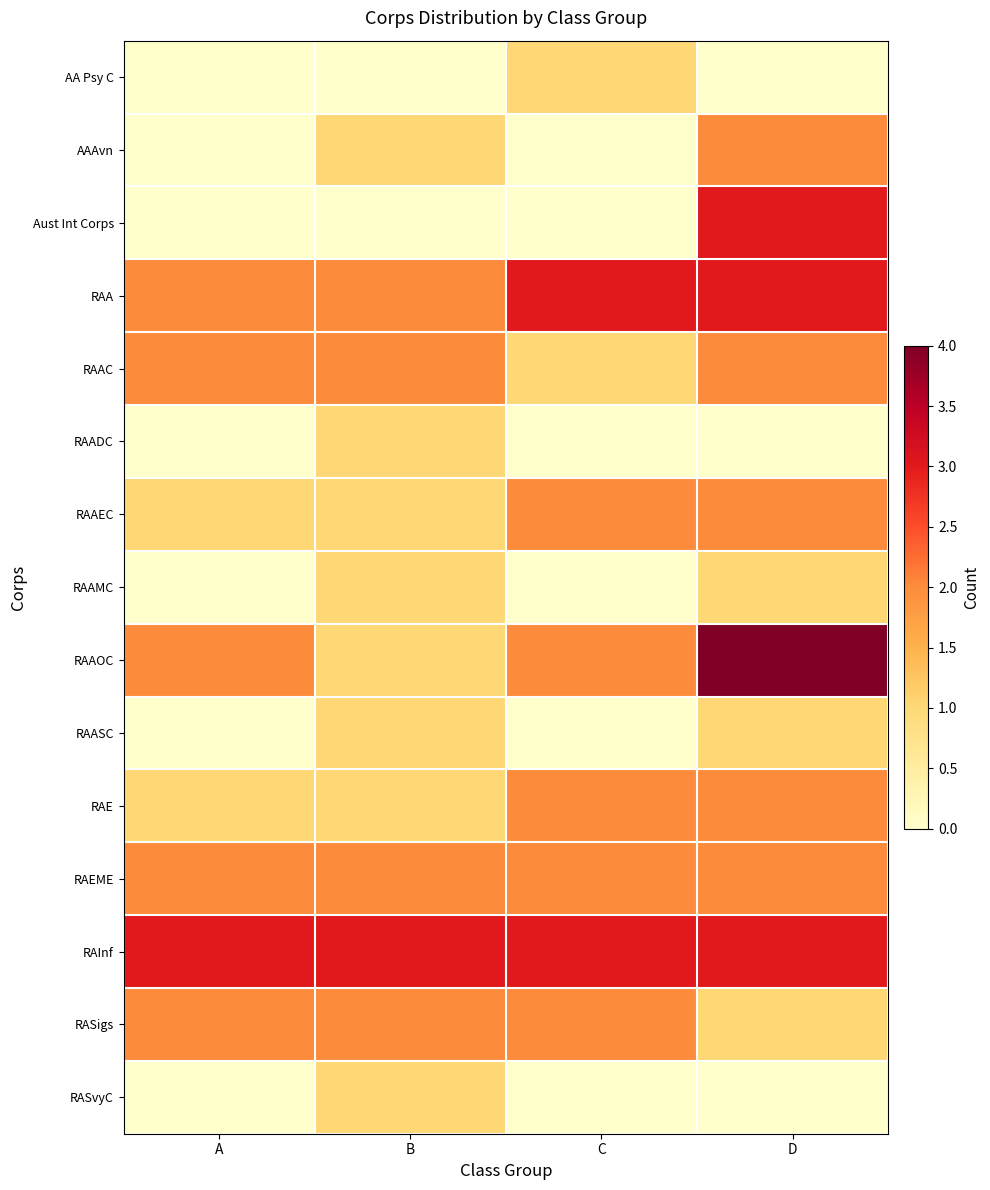

Which has a higher value, B or A?

B